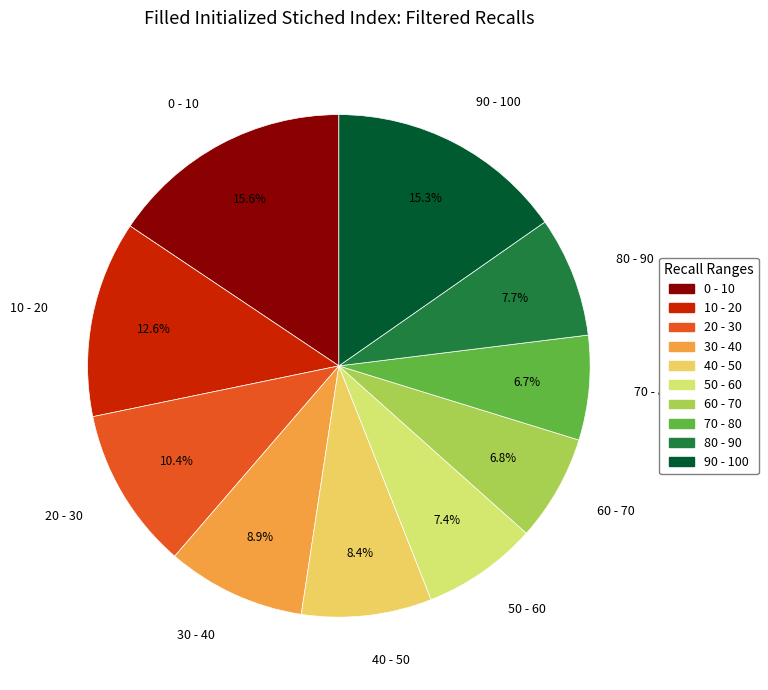

How much of the chart is everything except 10 - 20?

87.4%